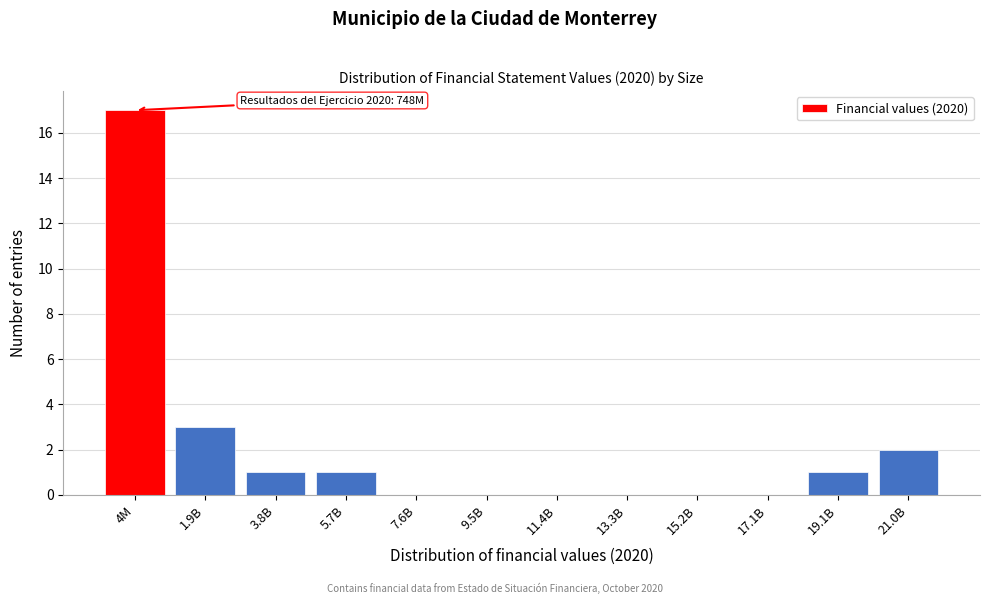

Reading left to right, extract all data points from this chart.

4M=17	1.9B=3	3.8B=1	5.7B=1	7.6B=0	9.5B=0	11.4B=0	13.3B=0	15.2B=0	17.1B=0	19.1B=1	21.0B=2